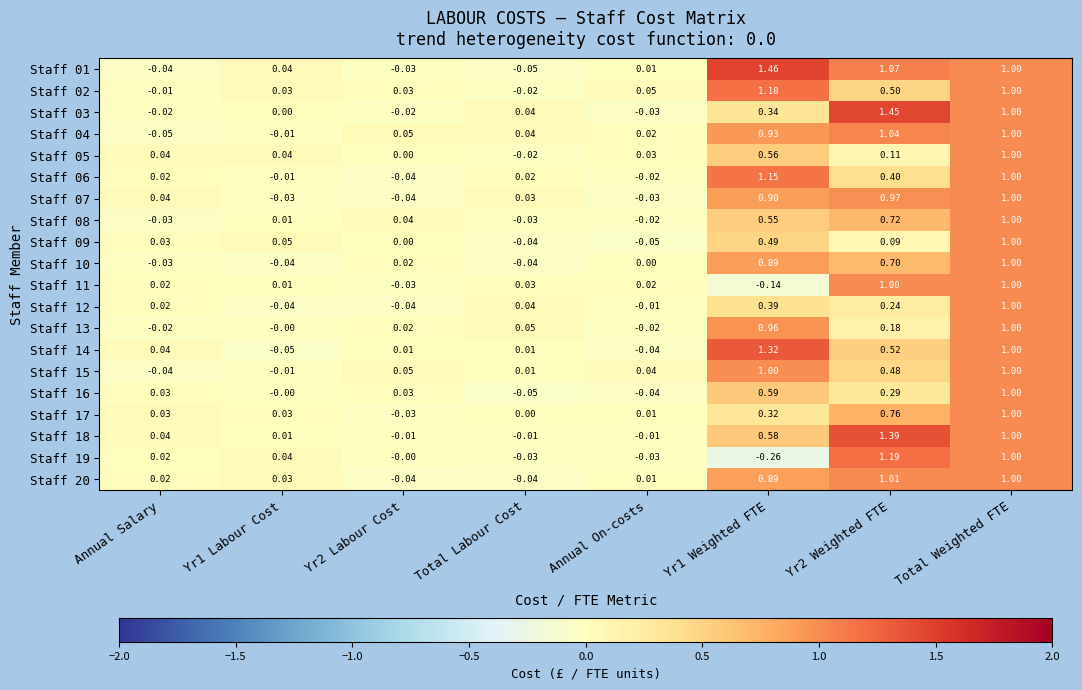

Where does the Staff 17 series first go above 0?

Annual Salary